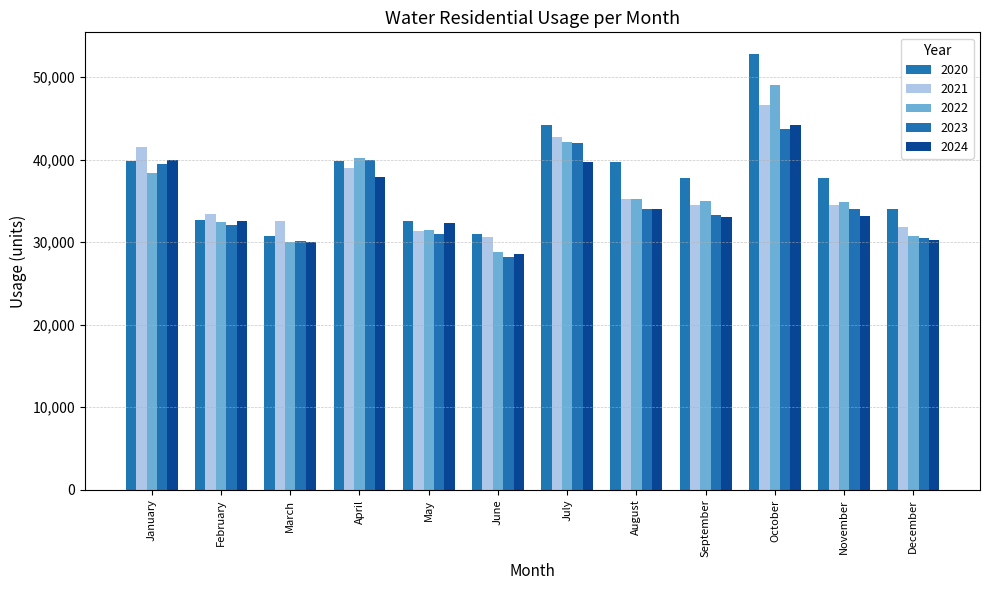

How many values in the 2022 series are below 34970?

6